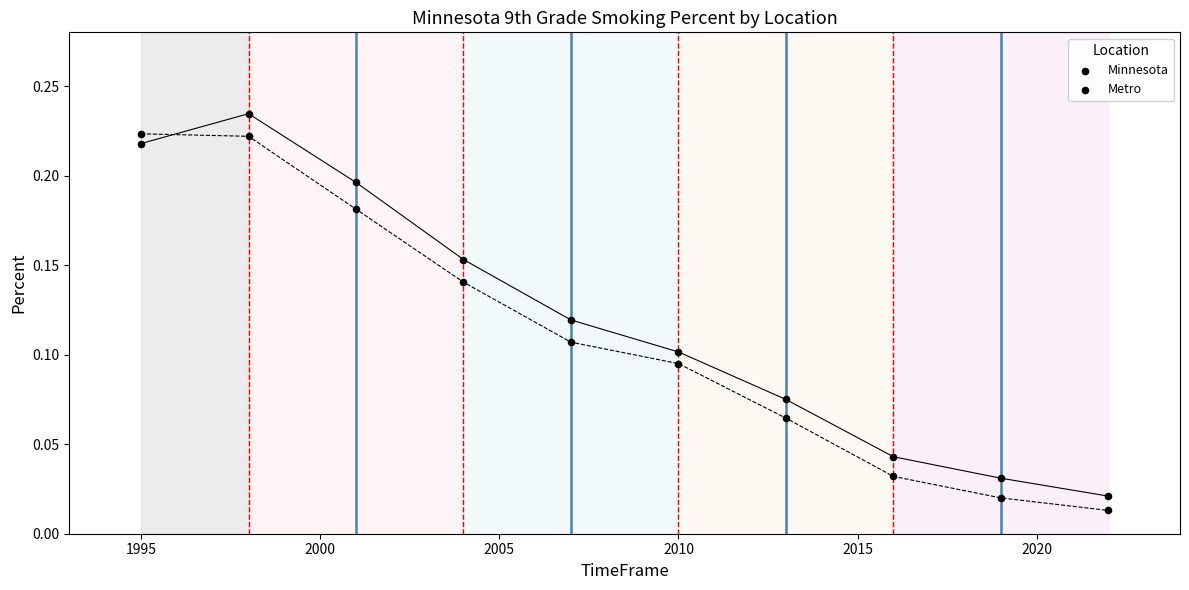

Count the number of points in this scatter plot.

20